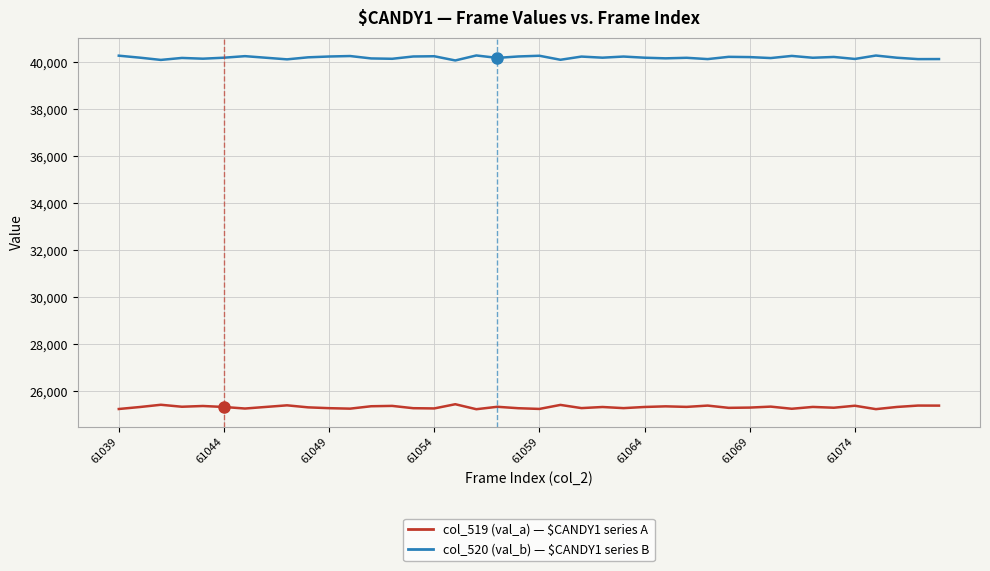

What is the minimum value shown in the chart?

25239